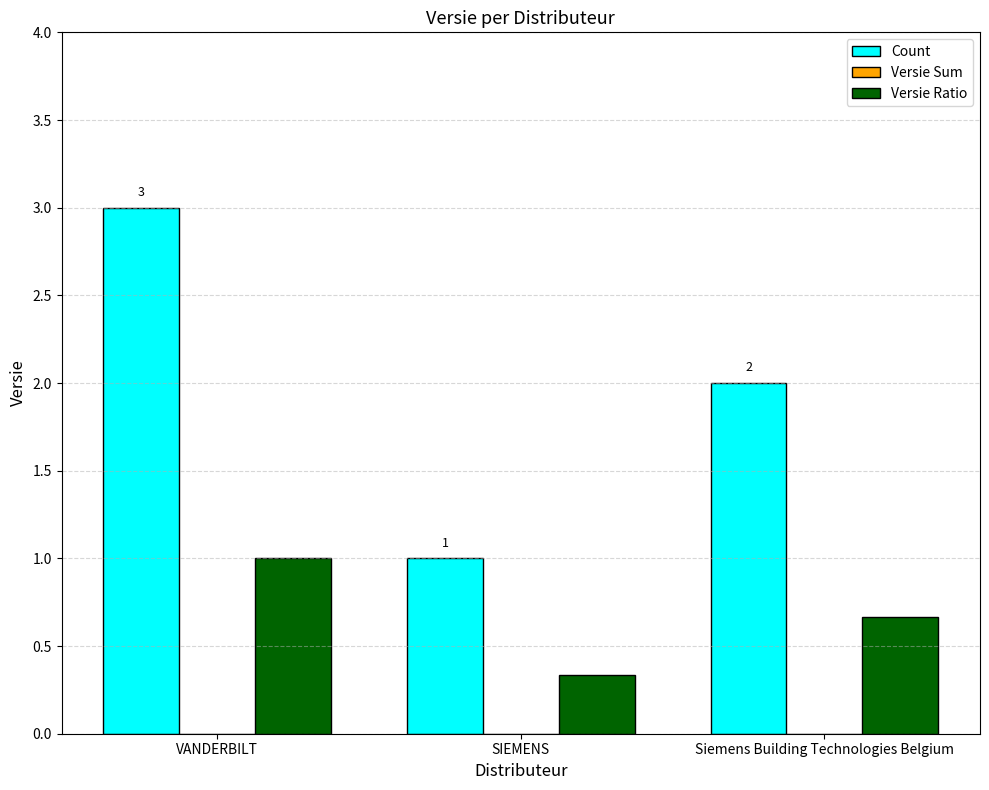

What is the difference between the second highest and minimum values in the Count series?

1.0